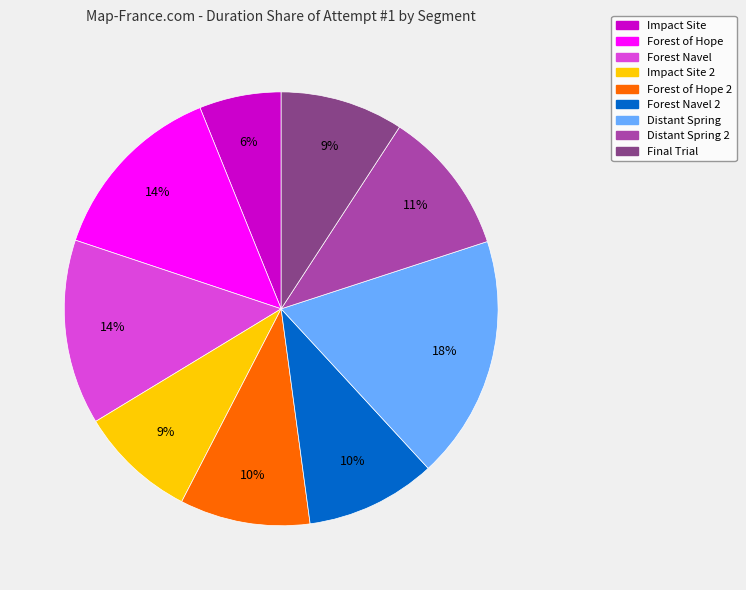

Is there any slice that represents more than half of the pie?

No